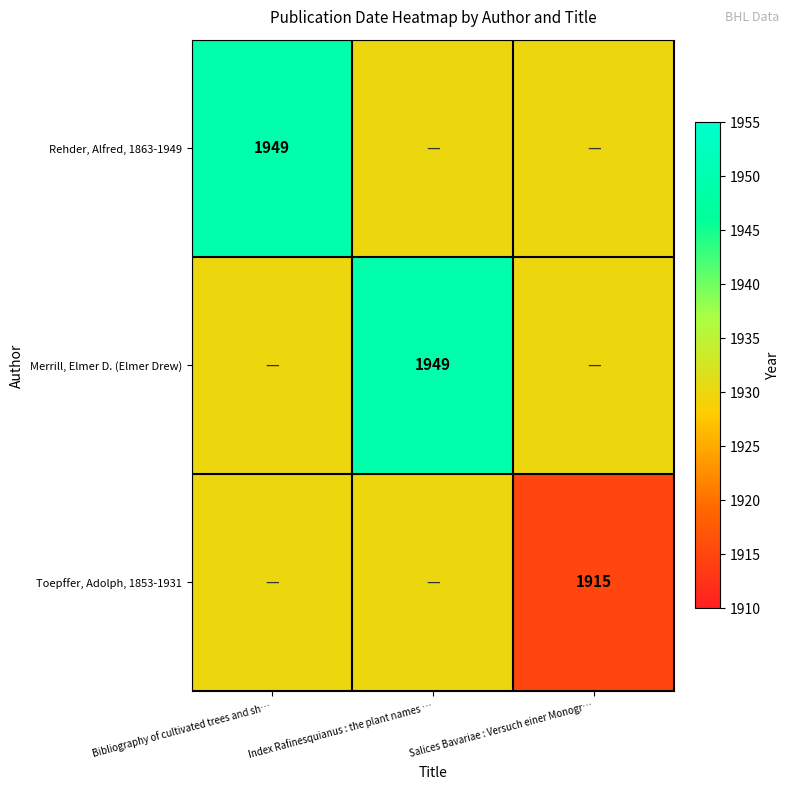

True or false: Merrill, Elmer D. (Elmer Drew) has a value of 1949 at Index Rafinesquianus : the plant names ….

True